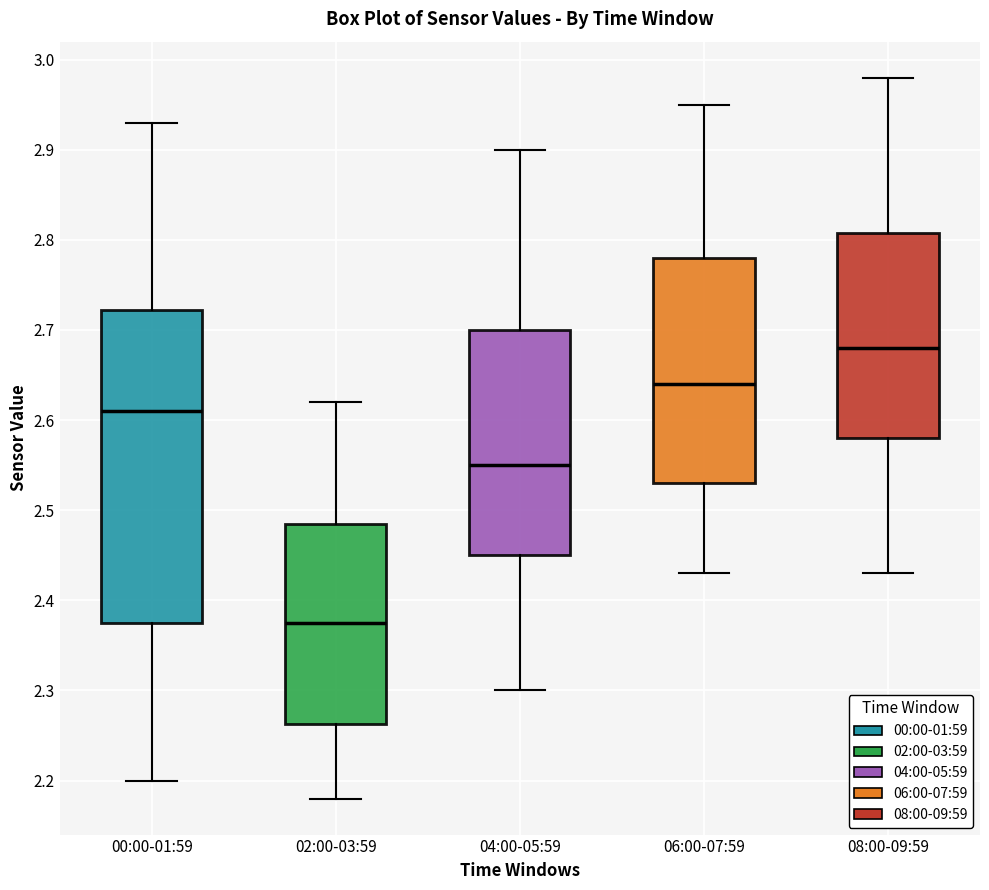

Where does the median line of the box for 02:00-03:59 sit on the y-axis? The values are not printed on the chart, so give them approximately, as read against the axis.

2.38